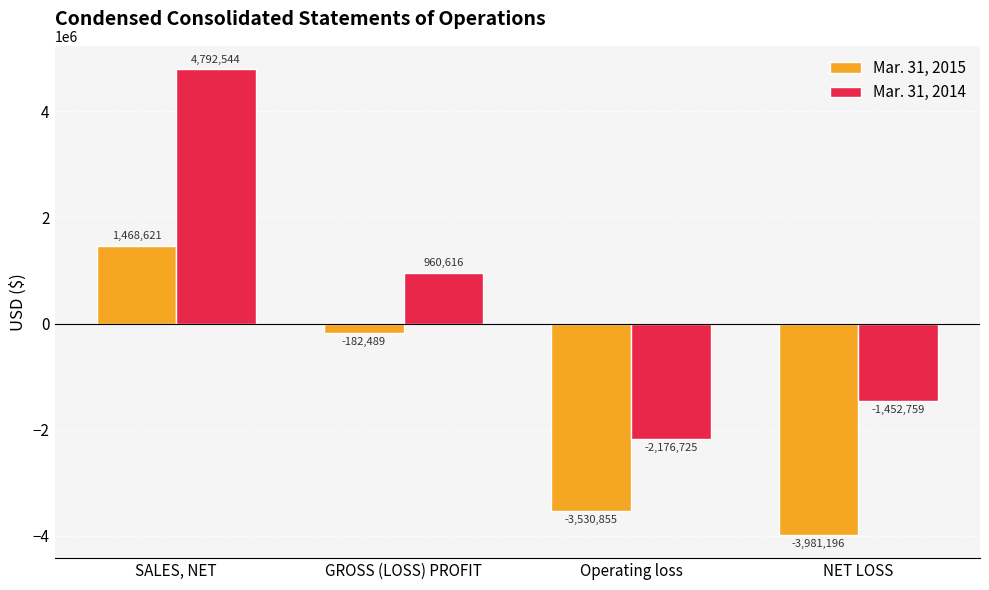

What is the label of the 1st bar from the right?

NET LOSS